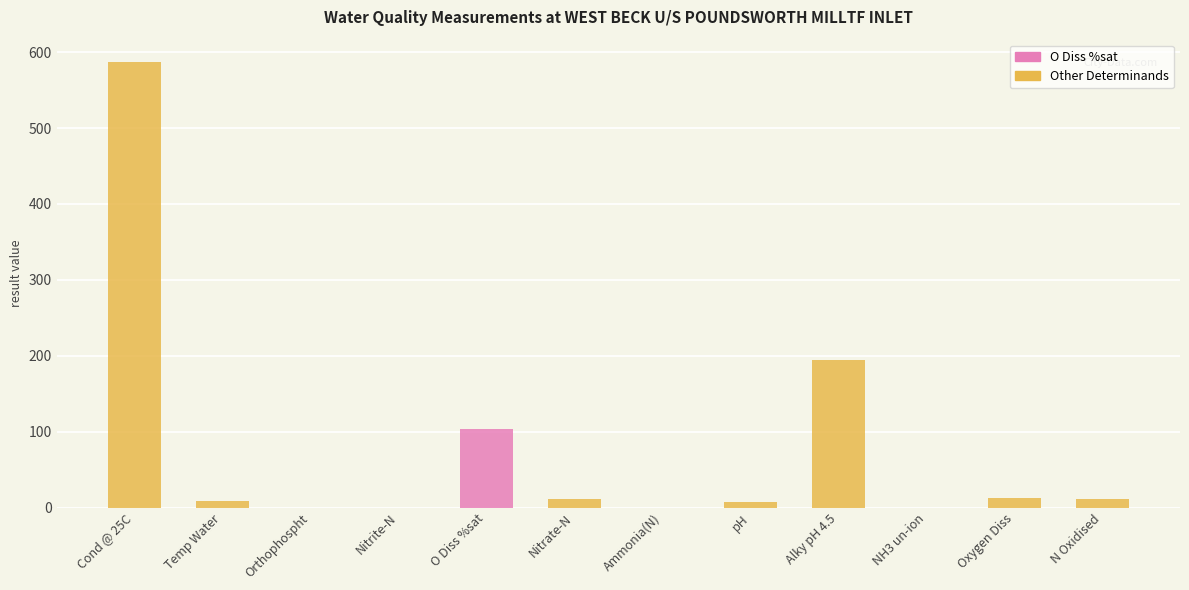

What value does the data have at N Oxidised?

11.3